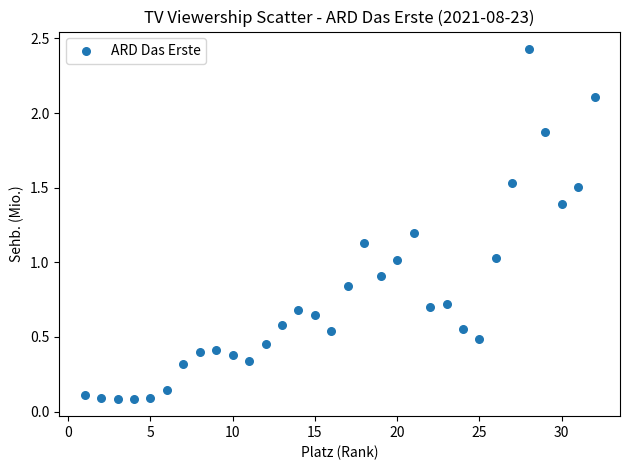

What is the range of Y values (max minus min)?

2.3